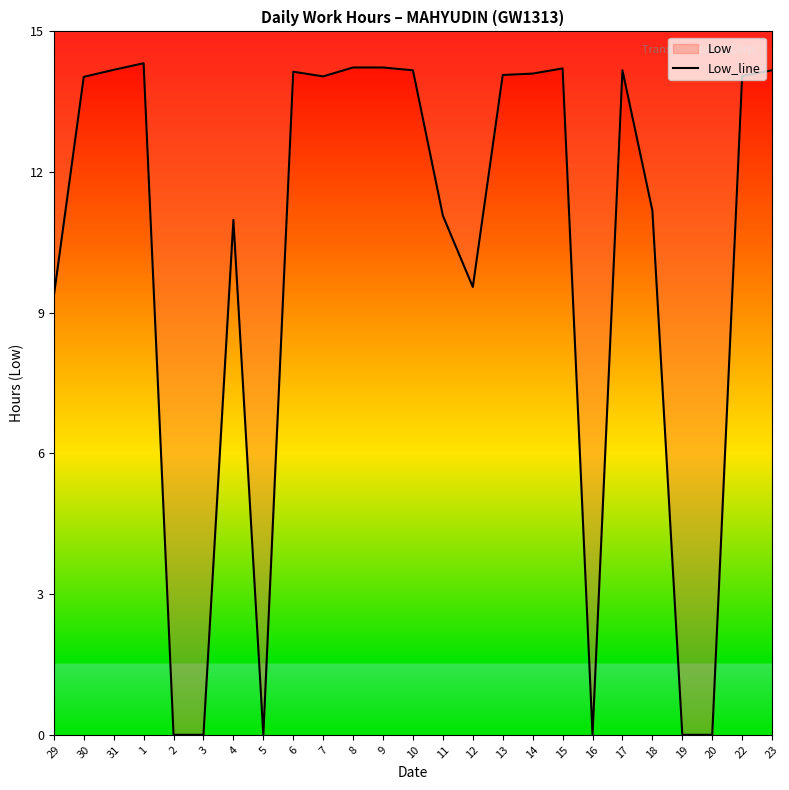

What is the difference between the values at 15 and 16?

14.2